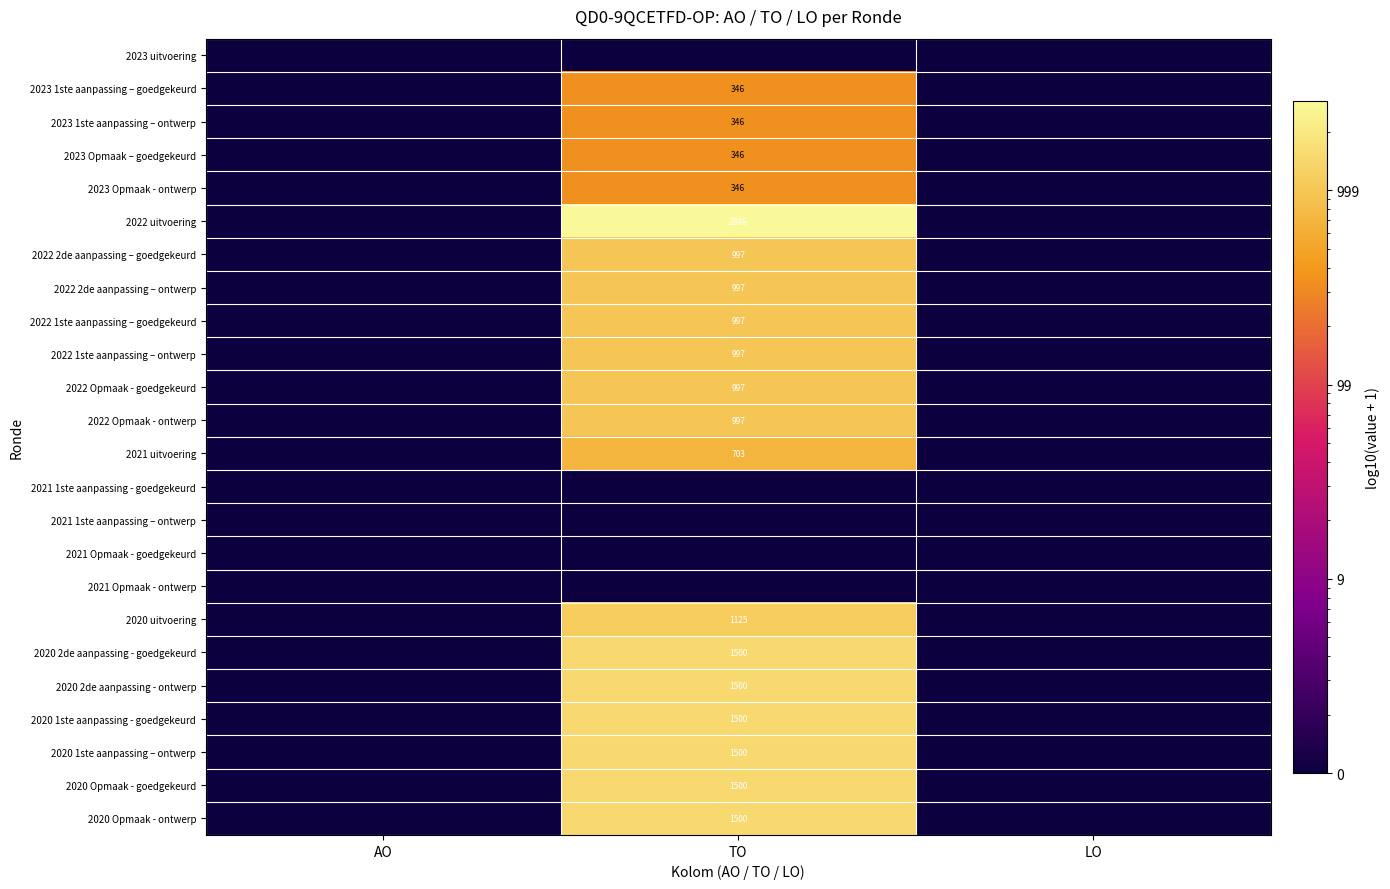

At TO, list the series in order from smallest to largest.

2023 uitvoering, 2021 1ste aanpassing - goedgekeurd, 2021 1ste aanpassing – ontwerp, 2021 Opmaak - goedgekeurd, 2021 Opmaak - ontwerp, 2023 1ste aanpassing – goedgekeurd, 2023 1ste aanpassing – ontwerp, 2023 Opmaak – goedgekeurd, 2023 Opmaak - ontwerp, 2021 uitvoering, 2022 2de aanpassing – goedgekeurd, 2022 2de aanpassing – ontwerp, 2022 1ste aanpassing – goedgekeurd, 2022 1ste aanpassing – ontwerp, 2022 Opmaak - goedgekeurd, 2022 Opmaak - ontwerp, 2020 uitvoering, 2020 2de aanpassing - goedgekeurd, 2020 2de aanpassing - ontwerp, 2020 1ste aanpassing - goedgekeurd, 2020 1ste aanpassing – ontwerp, 2020 Opmaak - goedgekeurd, 2020 Opmaak - ontwerp, 2022 uitvoering